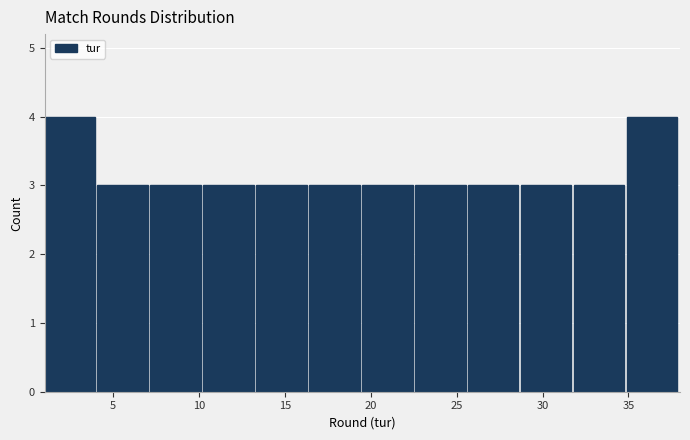

Reading left to right, transcribe this chart: for each bar, give the range it covers on the x-axis and its height. Neither the bar edges nor the heights are printed on the chart, so give them approximately, as read against the axes.

1.0 to 4.0: 4
4.0 to 7.0: 3
7.0 to 10.5: 3
10.5 to 13.5: 3
13.5 to 16.5: 3
16.5 to 19.5: 3
19.5 to 22.5: 3
22.5 to 25.5: 3
25.5 to 29.0: 3
29.0 to 32.0: 3
32.0 to 35.0: 3
35.0 to 38.0: 4